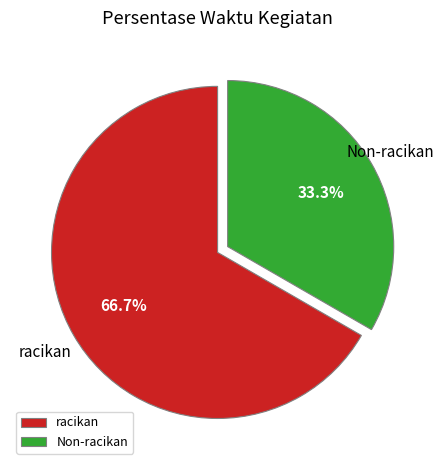

Rank the categories by value from highest to lowest.

racikan, Non-racikan